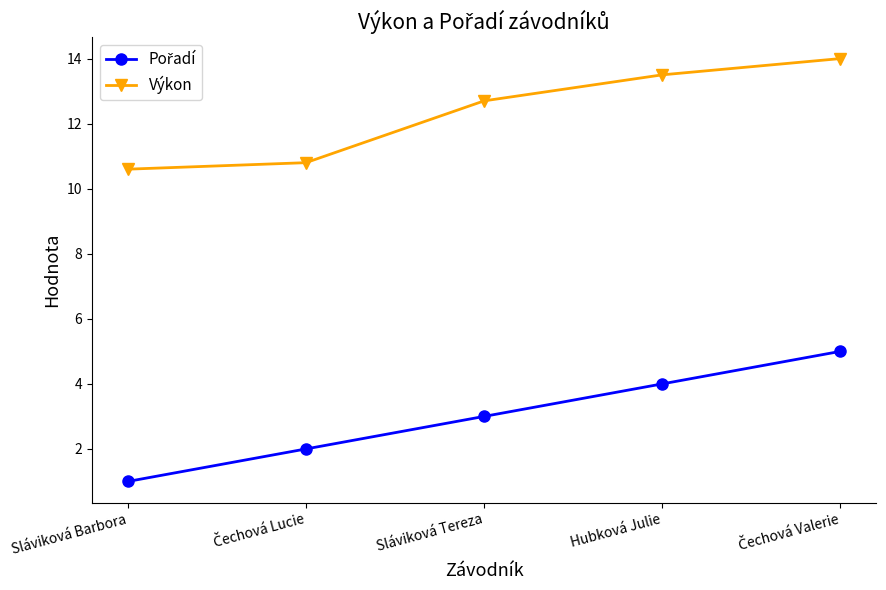

What is the smallest value displayed?

1.0